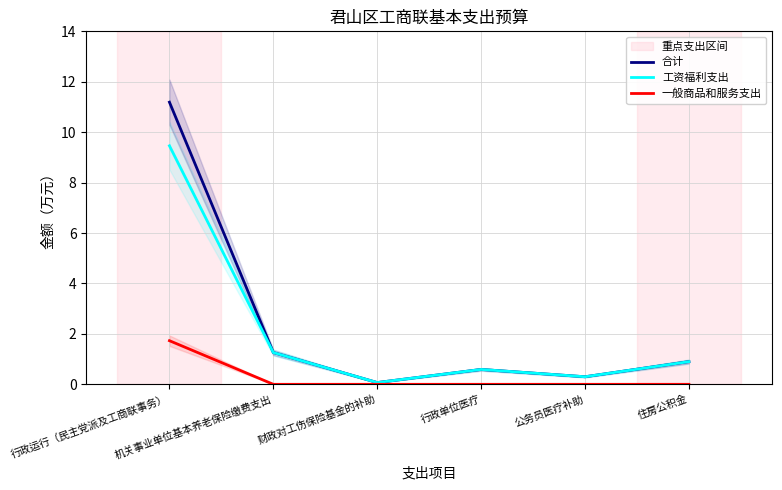

Where is the first local minimum for 工资福利支出?

财政对工伤保险基金的补助